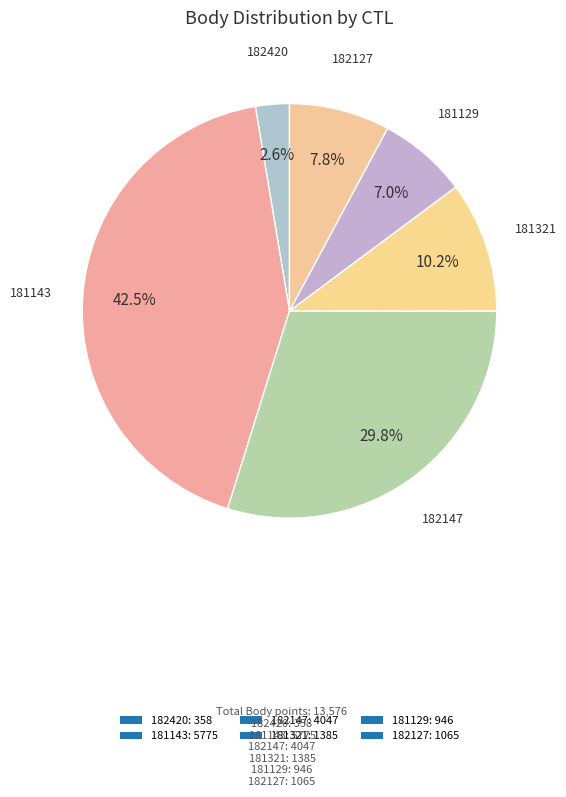

Between 181321 and 181143, which is larger?

181143